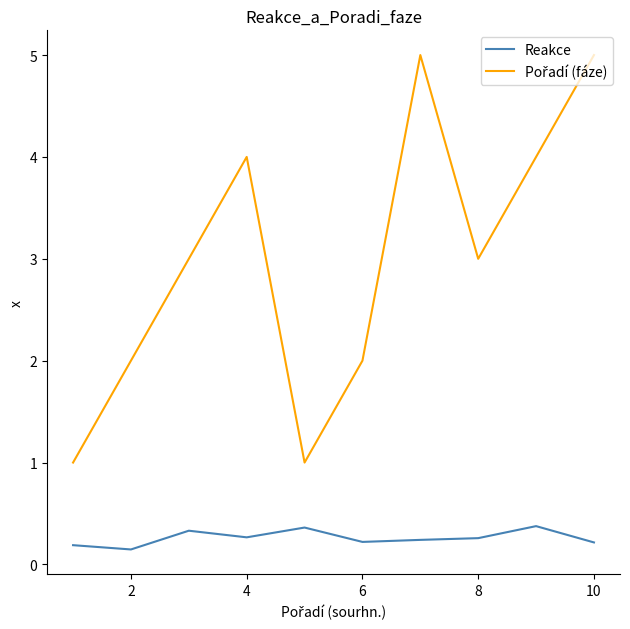

What is the maximum value shown in the chart?

5.0